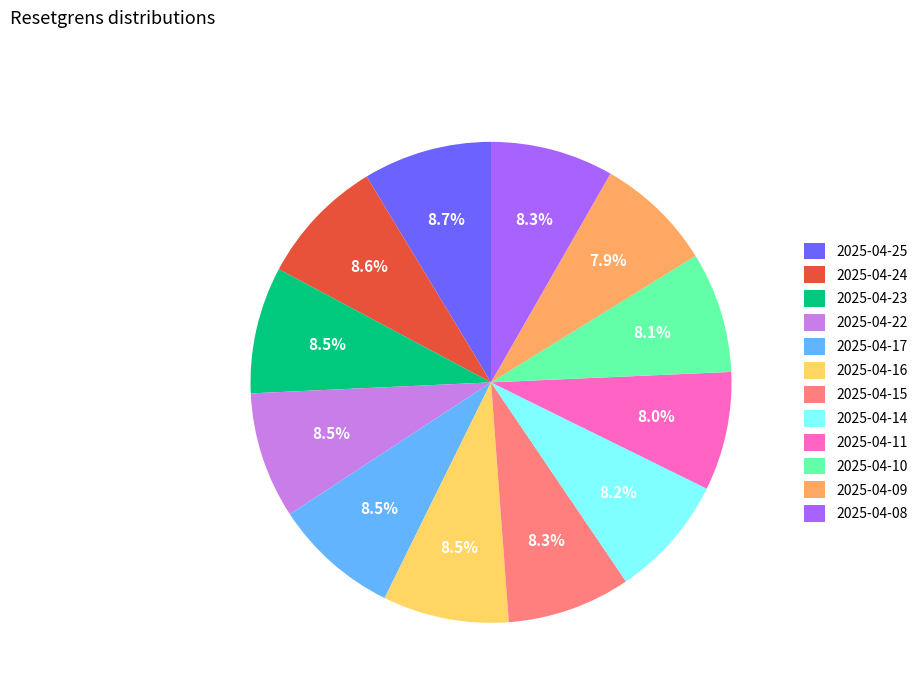

Combined, do 2025-04-24 and 2025-04-10 account for over 50%?

No